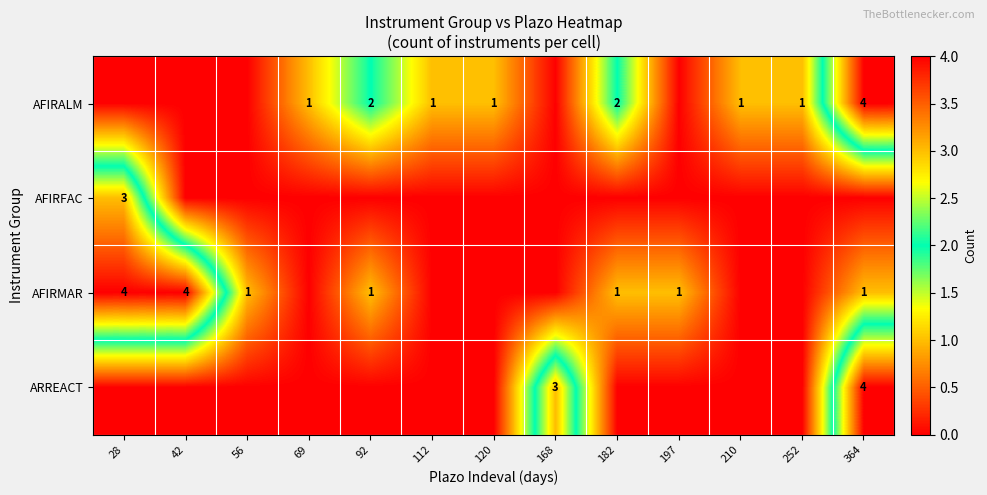

The value of AFIRMAR at 182 is 1. True or false?

True